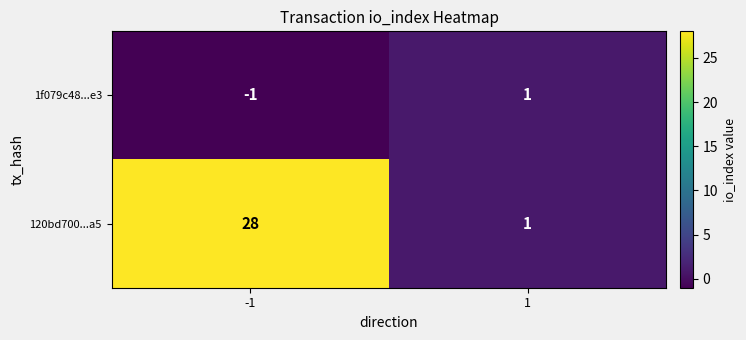

What value does the 120bd700...a5 series have at -1?

28